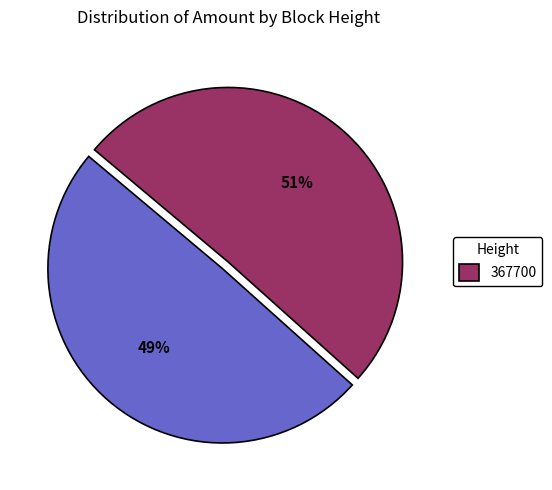

Does any single category account for the majority?

Yes